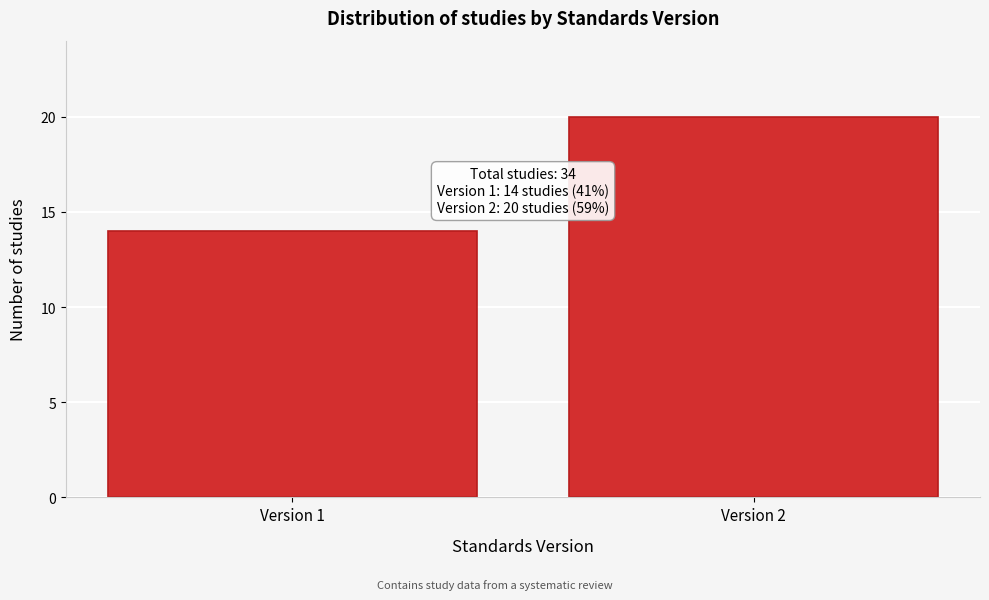

Reading left to right, transcribe all the data shown in this chart.

14	20